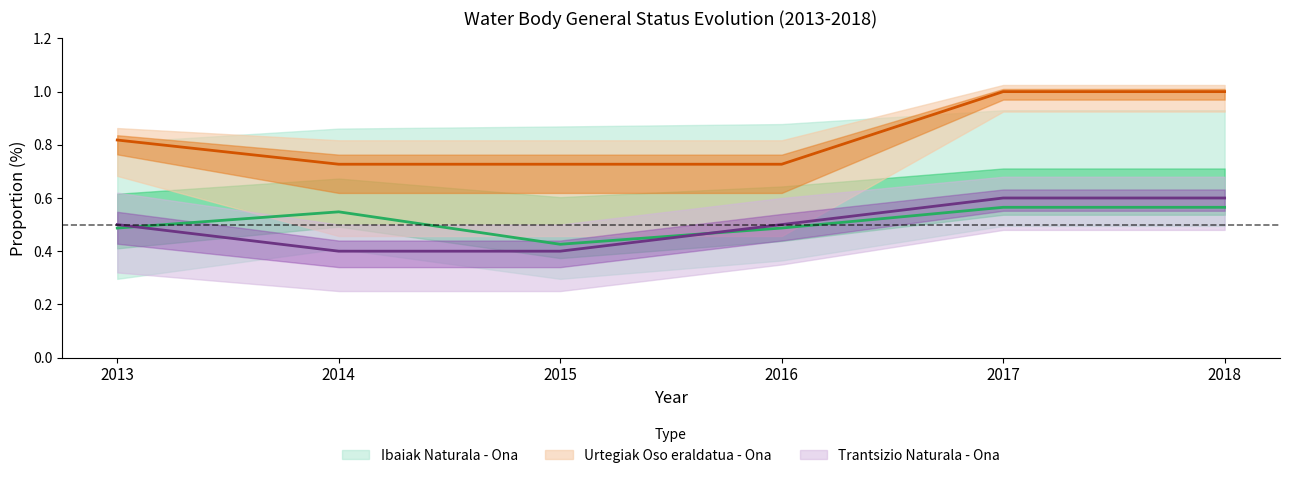

What is the total value across all series at 2013?

1.8